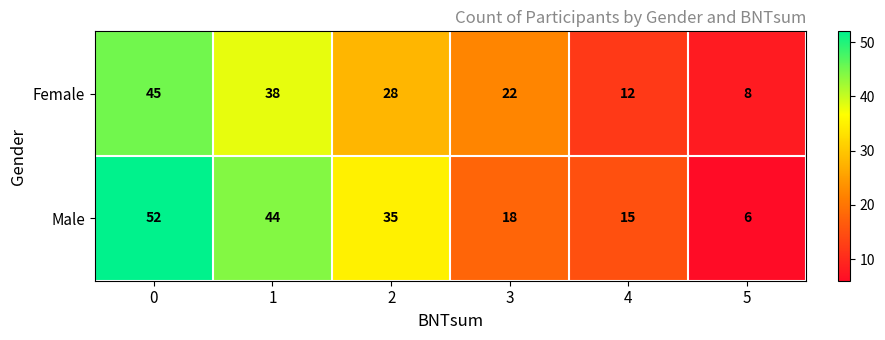

At 5, list the series in order from largest to smallest.

Female, Male